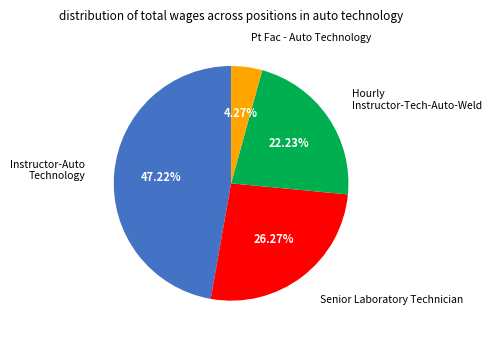

Is there a majority slice in this chart?

No